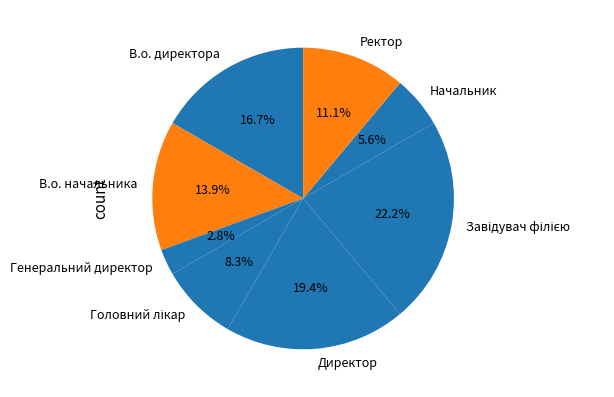

Count the number of slices in the pie.

8